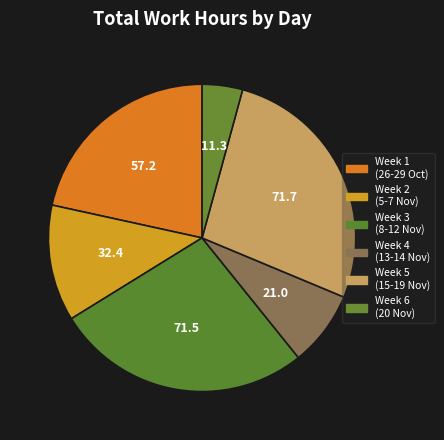

Which slice is the smallest?

Week 6 (20 Nov)